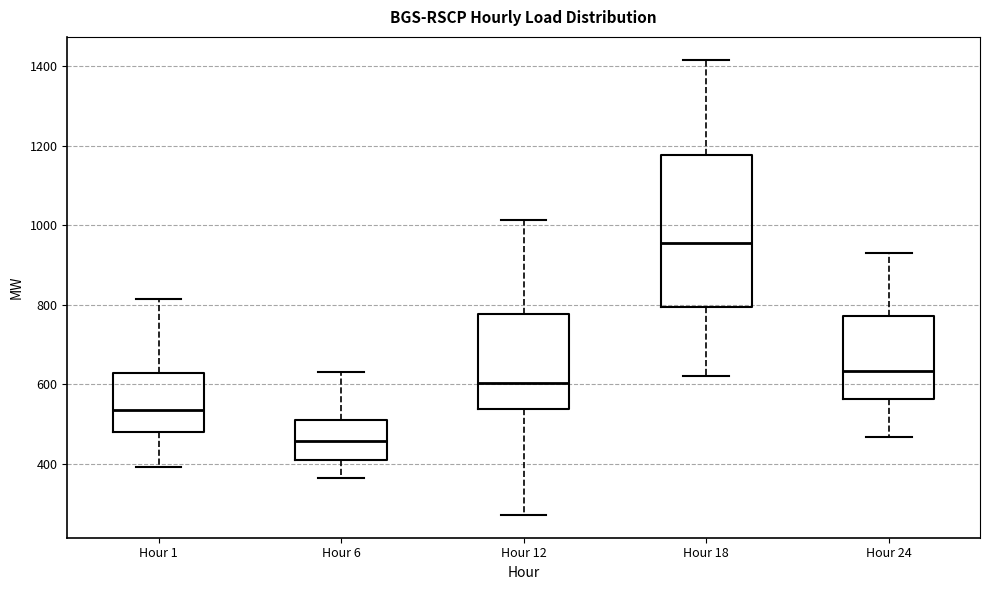

Where is the upper edge of the box for Hour 1 on the y-axis? The values are not printed on the chart, so give them approximately, as read against the axis.

620